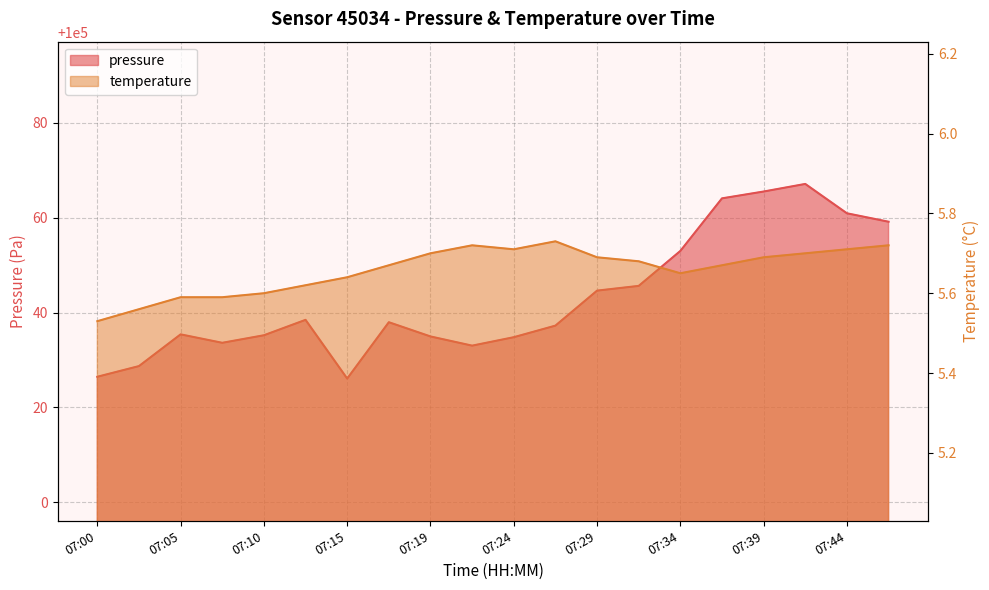

List the labels in order of temperature value, largest first.

07:27, 07:22, 07:46, 07:24, 07:44, 07:19, 07:41, 07:29, 07:39, 07:32, 07:17, 07:36, 07:34, 07:15, 07:12, 07:10, 07:05, 07:07, 07:03, 07:00